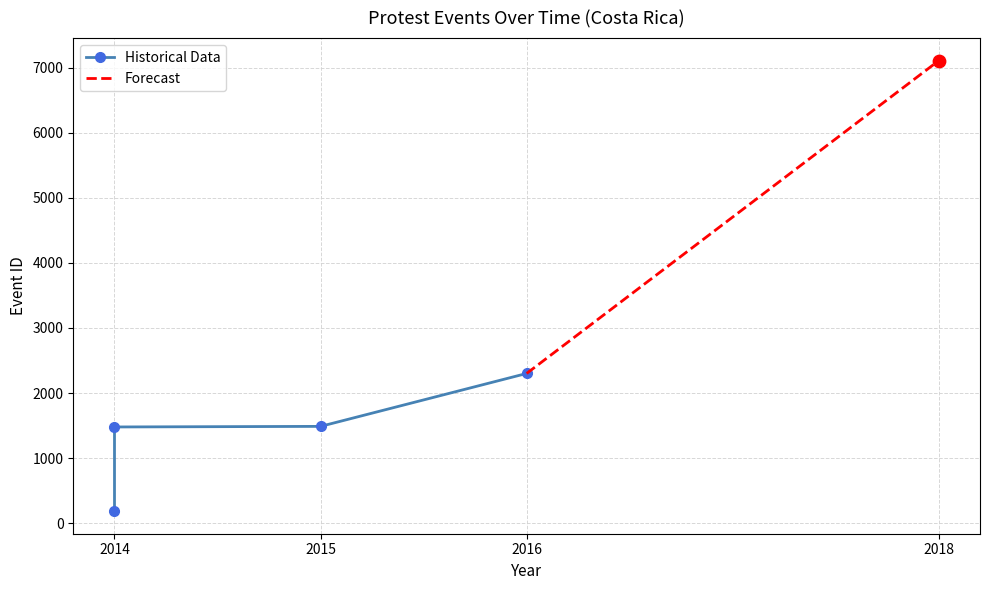

Which has a higher value, 2018-11-28 or 2016-10-25?

2018-11-28